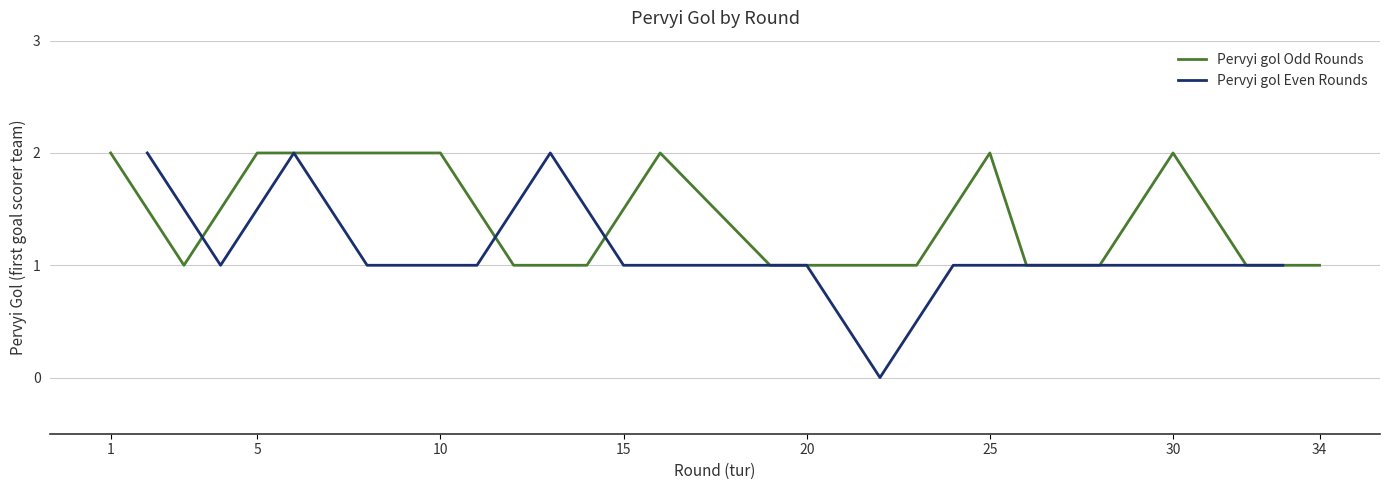

Is it true that Pervyi gol Odd Rounds equals 2 at 10?

True